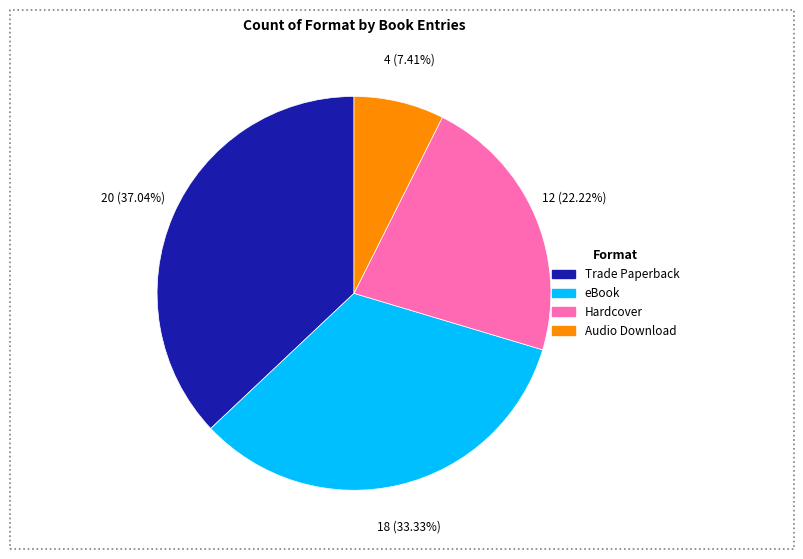

Is it true that Hardcover is 11% of the pie?

False